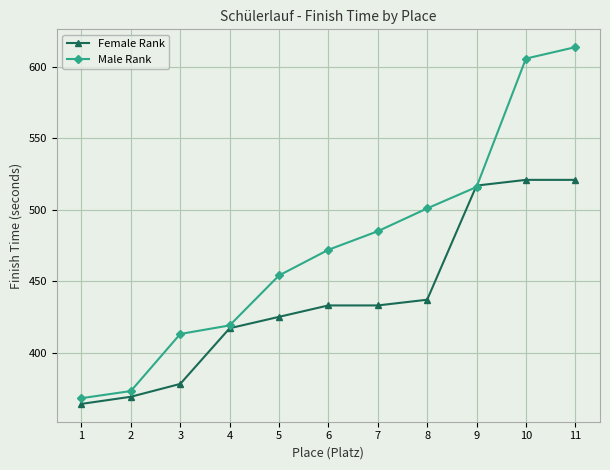

Reading right to left, what are all the values shown in this chart?

Female Rank: 11=521	10=521	9=517	8=437	7=433	6=433	5=425	4=417	3=378	2=369	1=364
Male Rank: 11=614	10=606	9=516	8=501	7=485	6=472	5=454	4=419	3=413	2=373	1=368